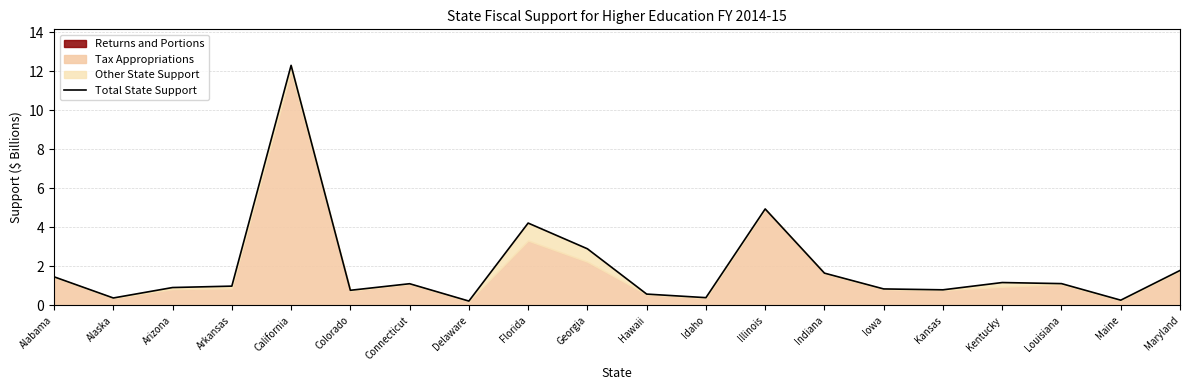

Reading right to left, extract all data points from this chart.

Maryland=1.8	Maine=0.3	Louisiana=1.1	Kentucky=1.2	Kansas=0.8	Iowa=0.8	Indiana=1.7	Illinois=4.9	Idaho=0.4	Hawaii=0.6	Georgia=2.9	Florida=4.2	Delaware=0.2	Connecticut=1.1	Colorado=0.8	California=12.3	Arkansas=1.0	Arizona=0.9	Alaska=0.4	Alabama=1.5